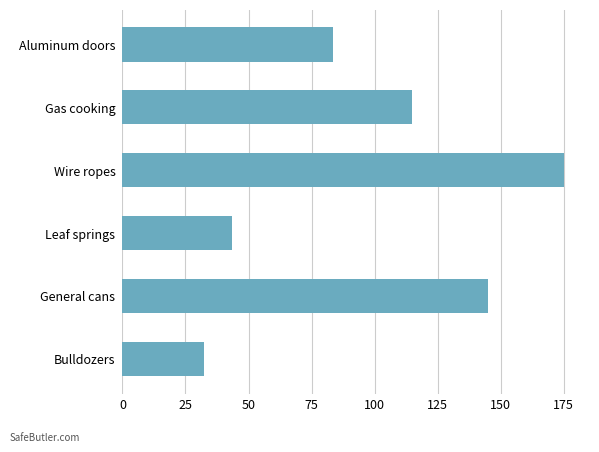

How many values exceed 114?

3